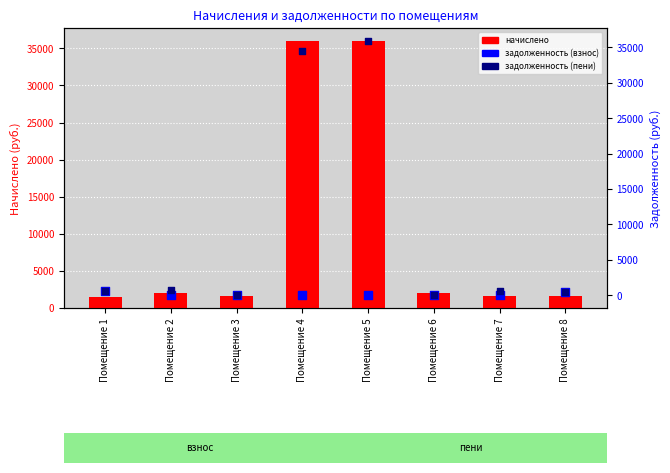

Is the value of начислено at Помещение 2 greater than the value of задолженность (пени) at Помещение 1?

Yes